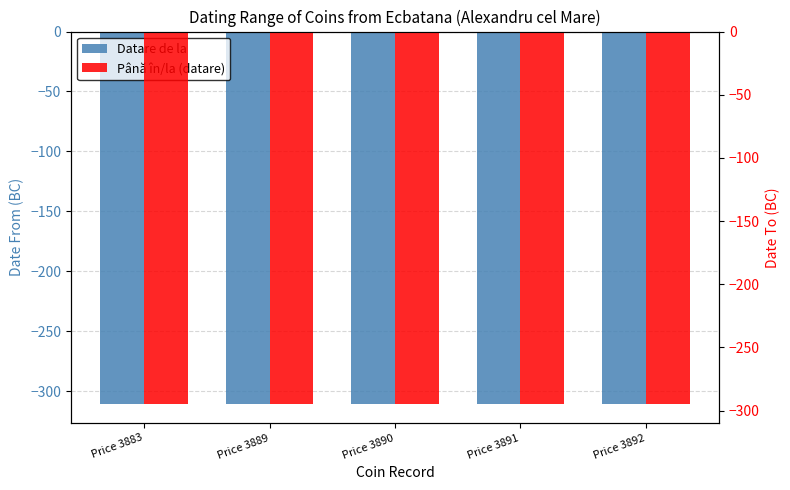

What is the sum of all Datare de la values?

-1555